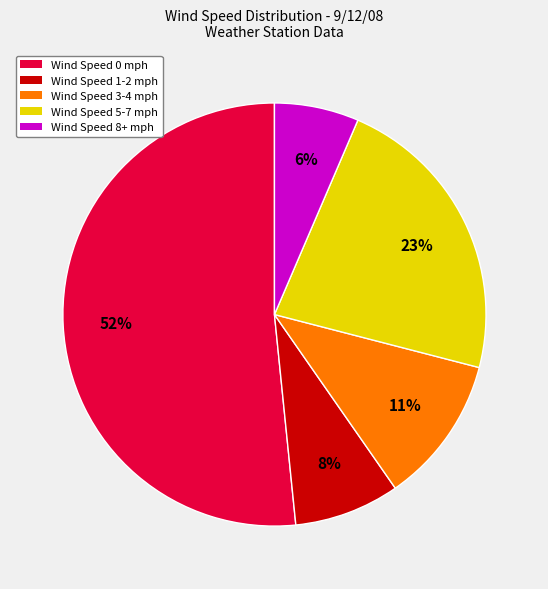

How many slices are in this pie chart?

5